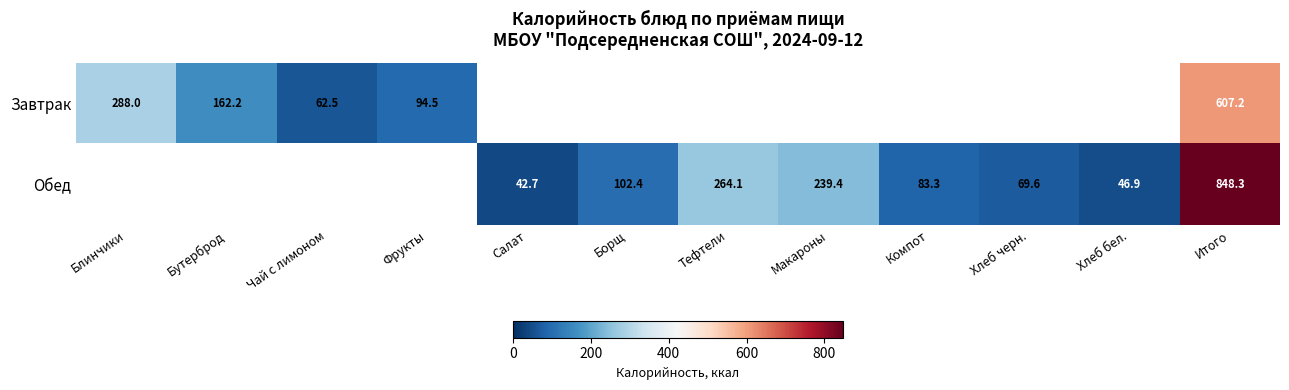

True or false: Завтрак has a value of 607.2 at Итого.

True